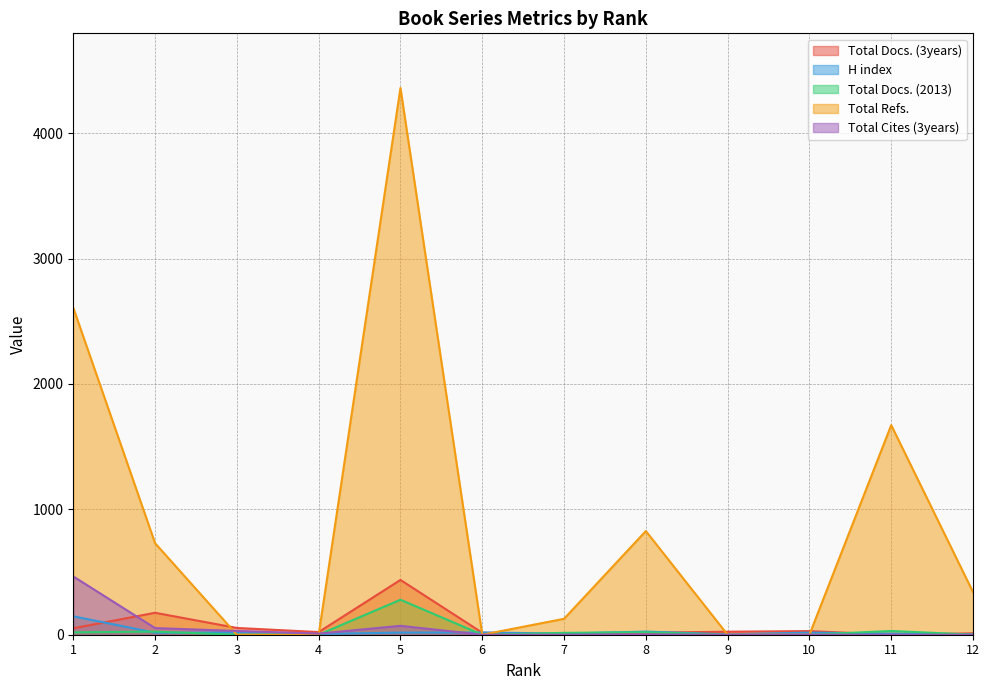

Which has a higher value, 3 or 2?

2